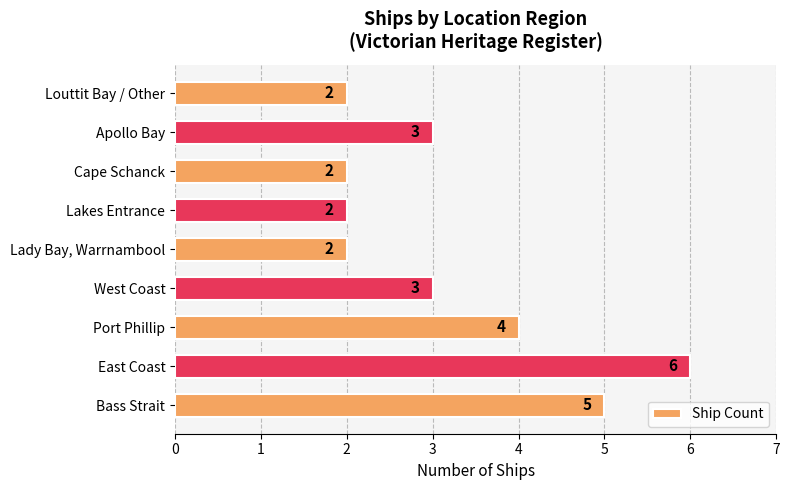

The chart shows a value of 5 at West Coast. True or false?

False